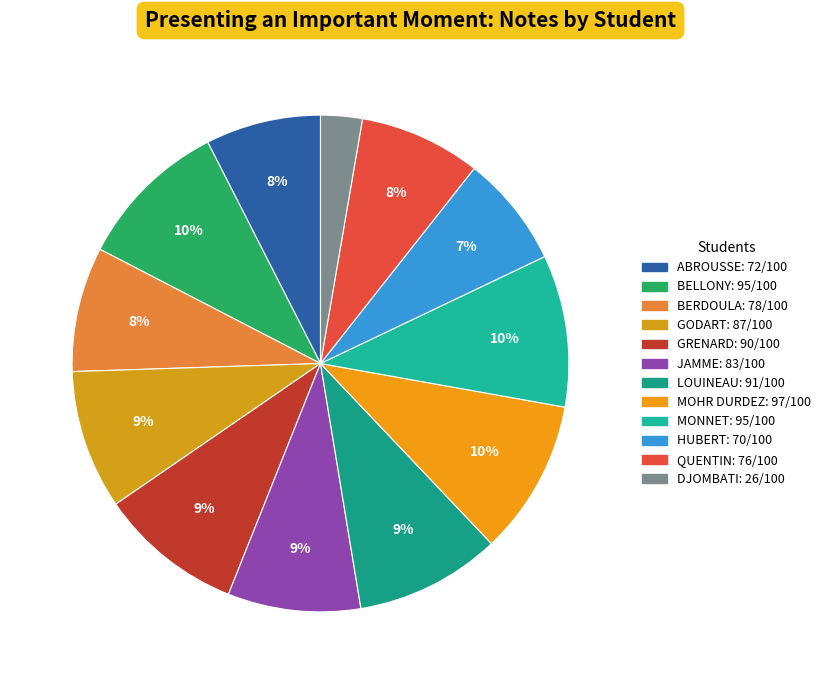

How many slices are in this pie chart?

12